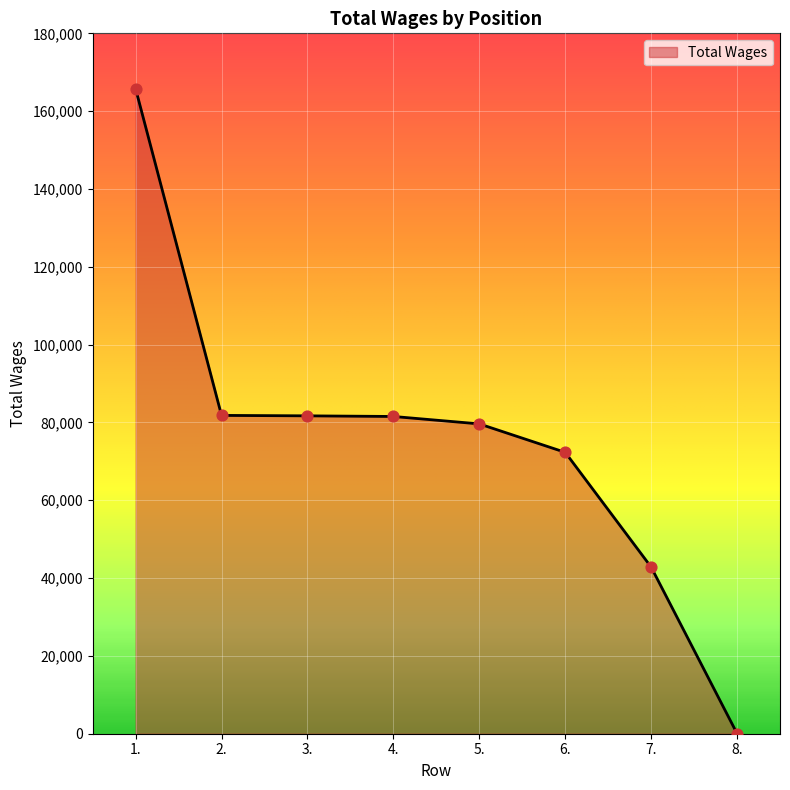

Between 8. and 3., which is larger?

3.